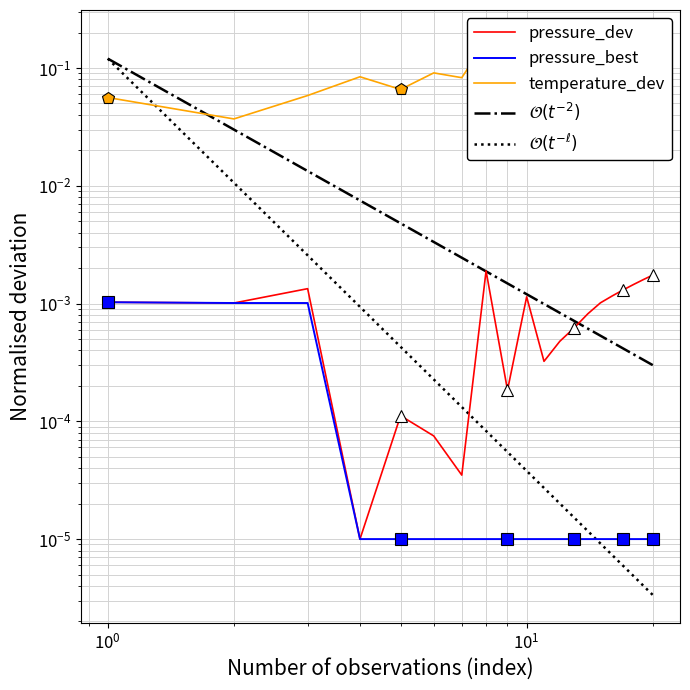

True or false: pressure has more than 1 interior local peaks.

True